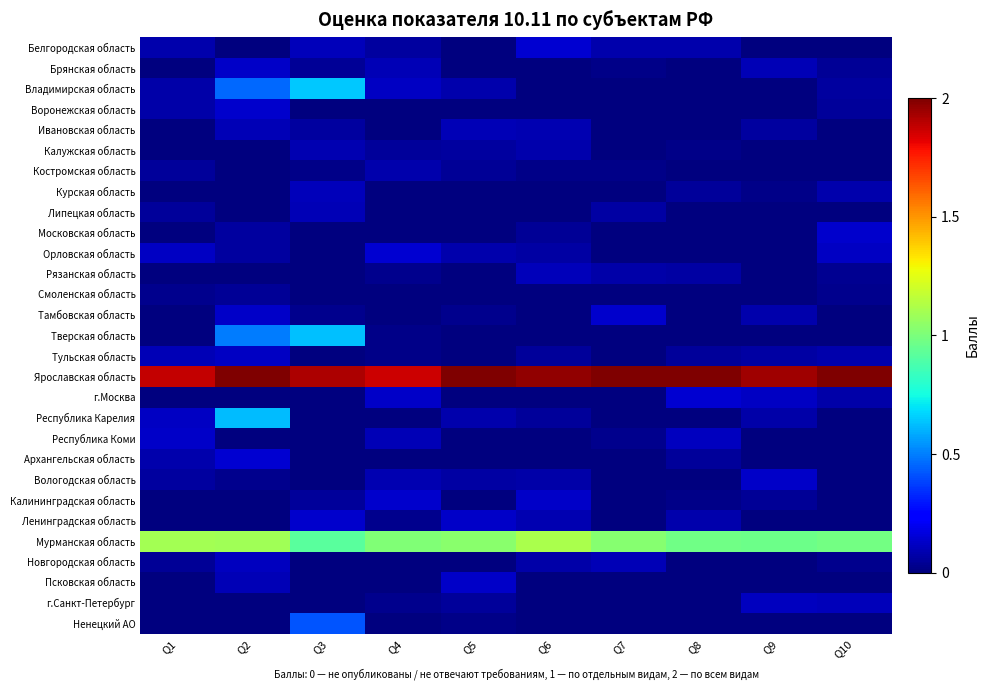

How many distinct data groups are displayed?

29